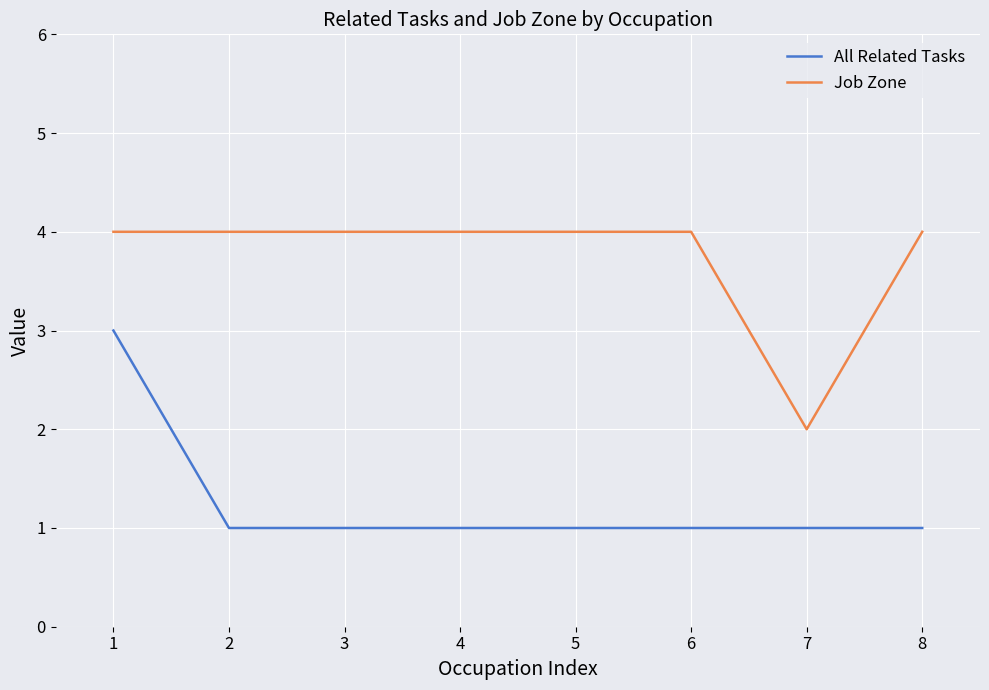

At how many categories does at least one series exceed 3?

7